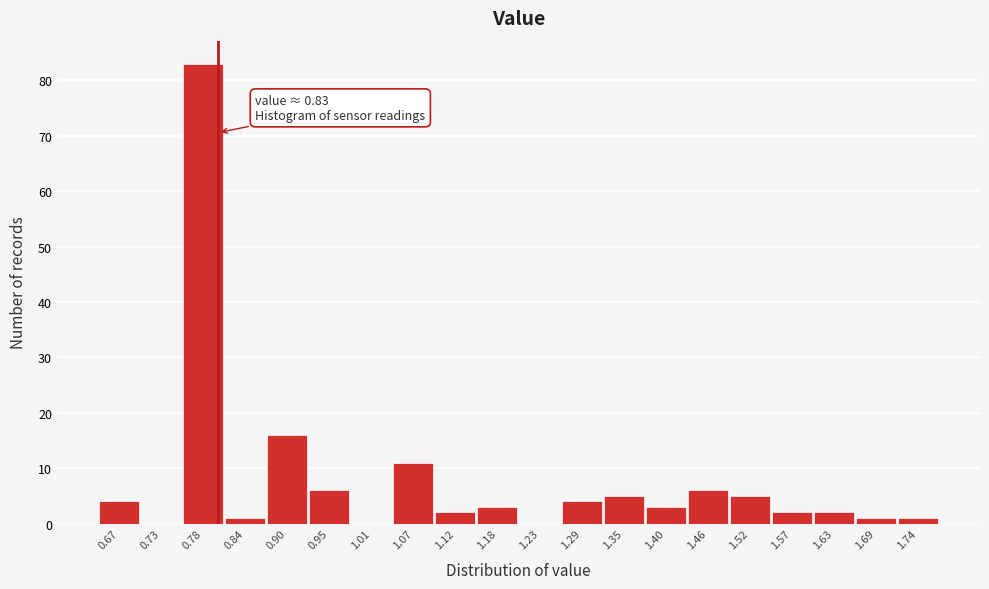

Reading left to right, extract all data points from this chart.

0.67=4	0.73=0	0.78=83	0.84=1	0.90=16	0.95=6	1.01=0	1.07=11	1.12=2	1.18=3	1.23=0	1.29=4	1.35=5	1.40=3	1.46=6	1.52=5	1.57=2	1.63=2	1.69=1	1.74=1